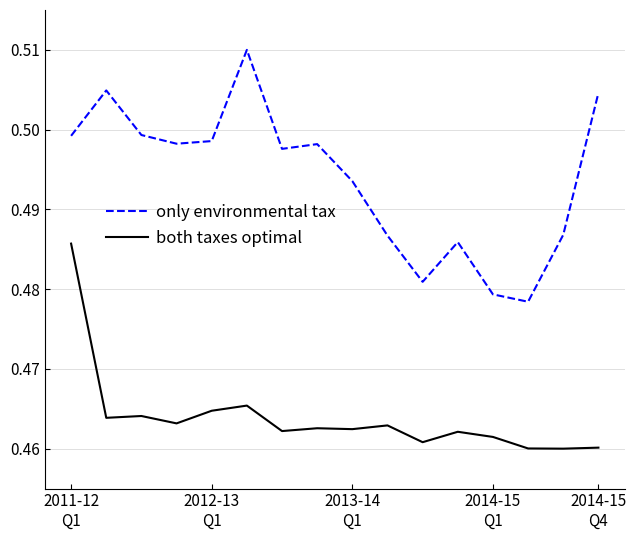

Which series has the largest total across all categories?

only environmental tax